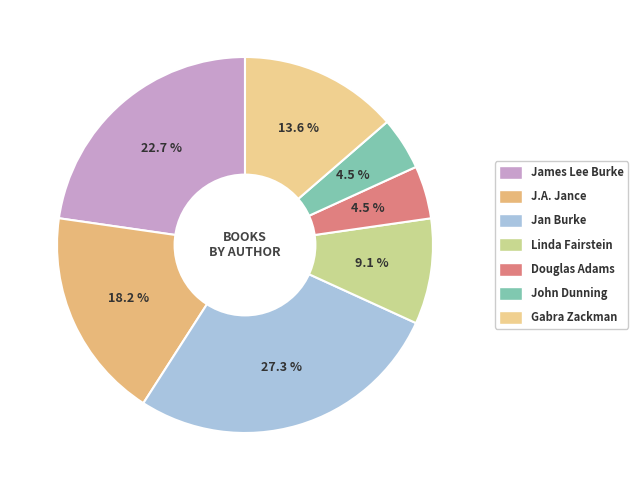

How many slices are in this pie chart?

7